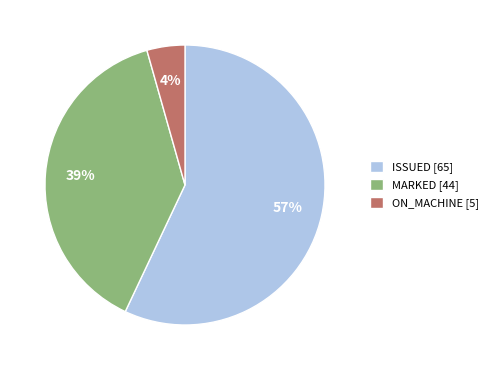

How many slices are in this pie chart?

3